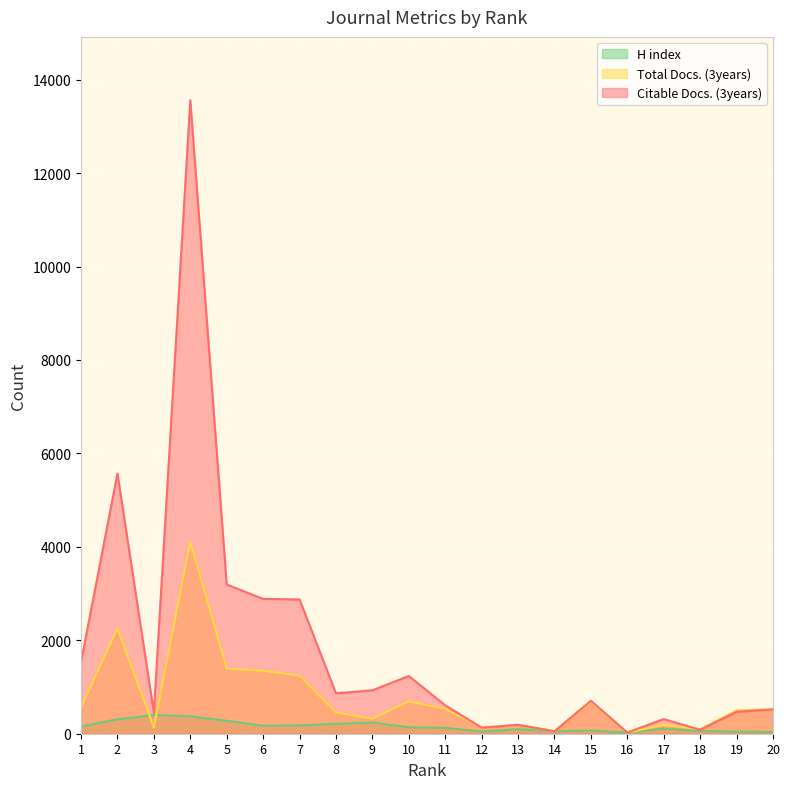

What are all the series names shown in the legend?

H index, Total Docs. (3years), Citable Docs. (3years)